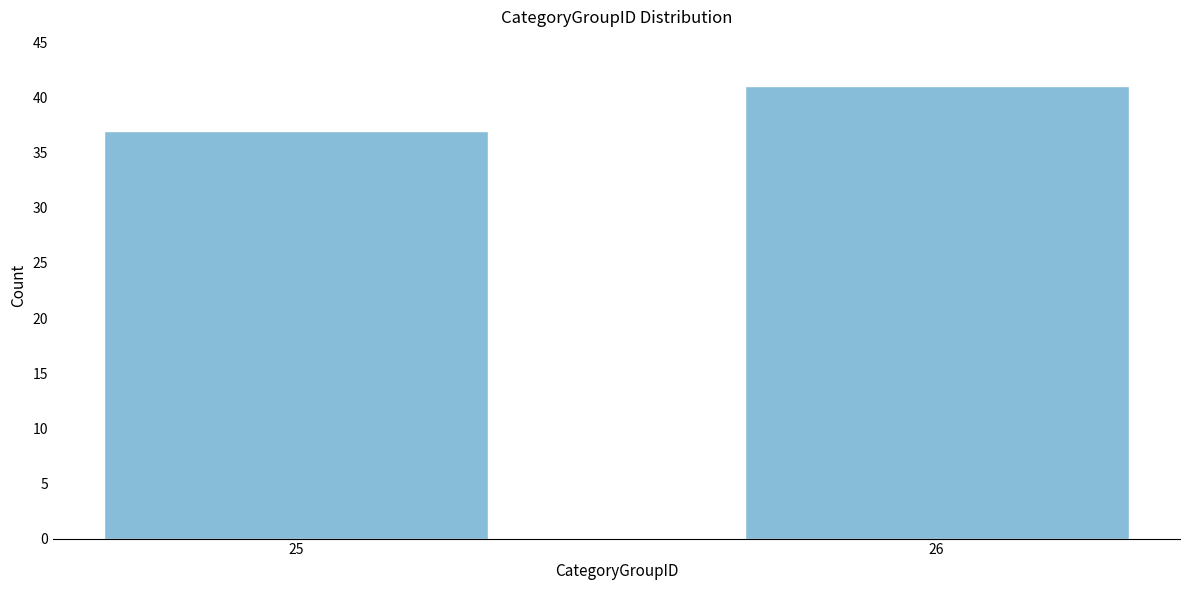

Reading left to right, list all the values displayed in this chart.

37	41